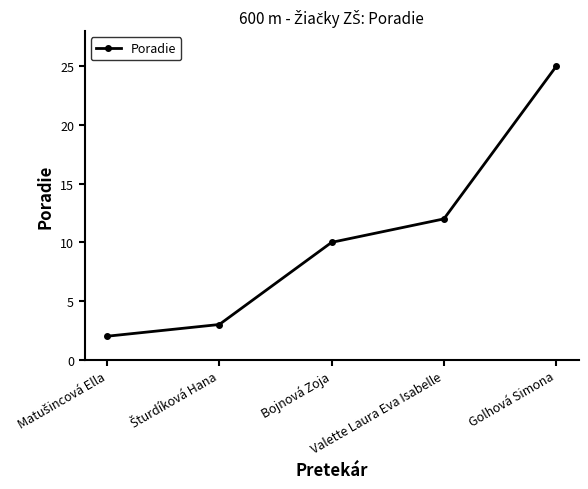

At which category does the chart reach its peak across all series?

Golhová Simona